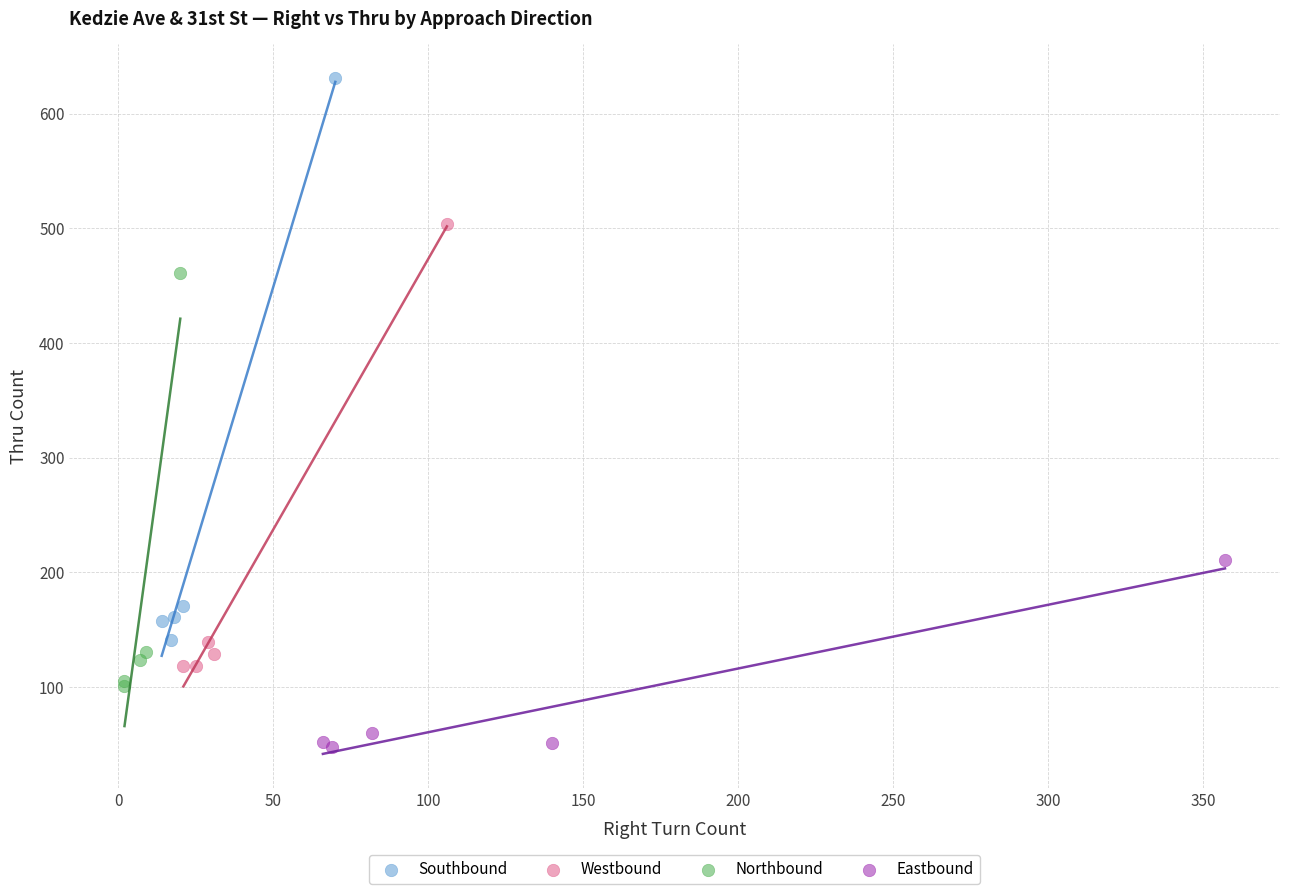

Which series reaches the maximum Y coordinate?

Southbound